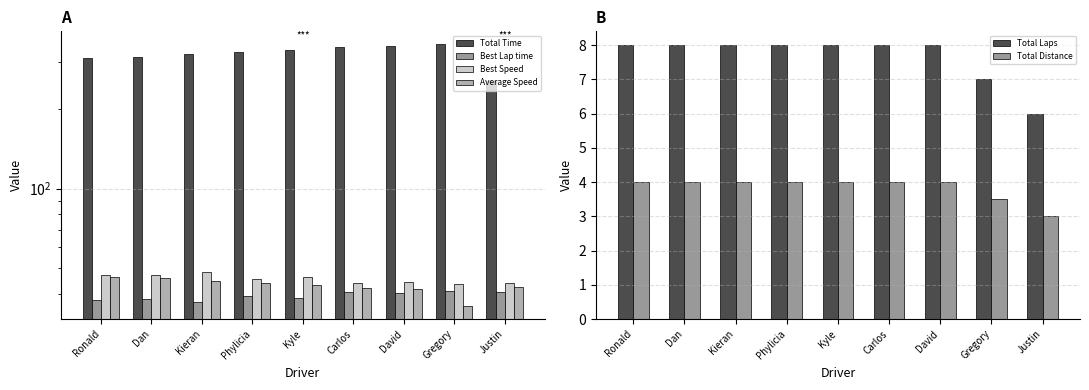

List the labels in order of Total Distance value, largest first.

Ronald, Dan, Kieran, Phylicia, Kyle, Carlos, David, Gregory, Justin